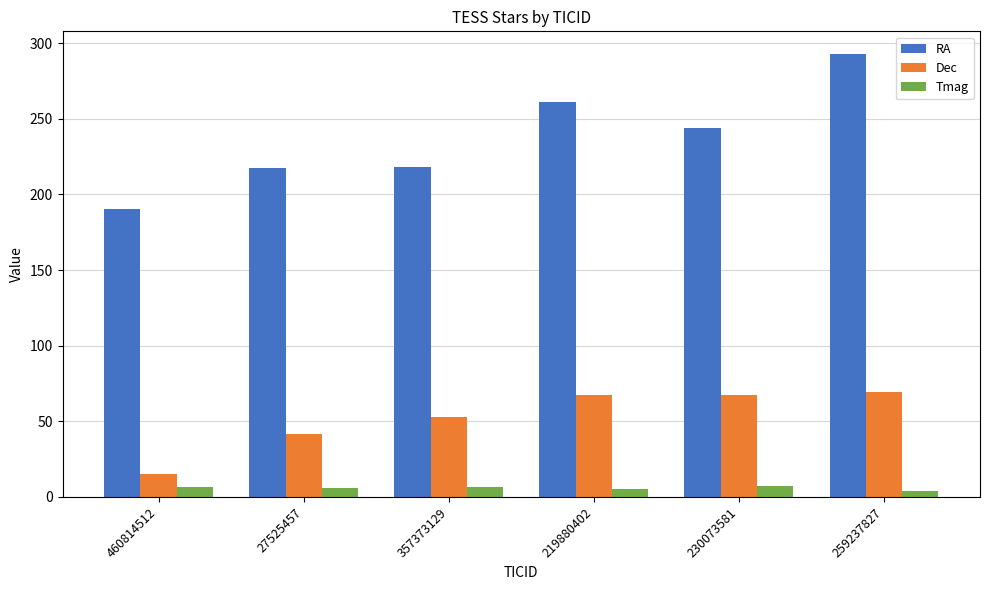

What are all the series names shown in the legend?

RA, Dec, Tmag